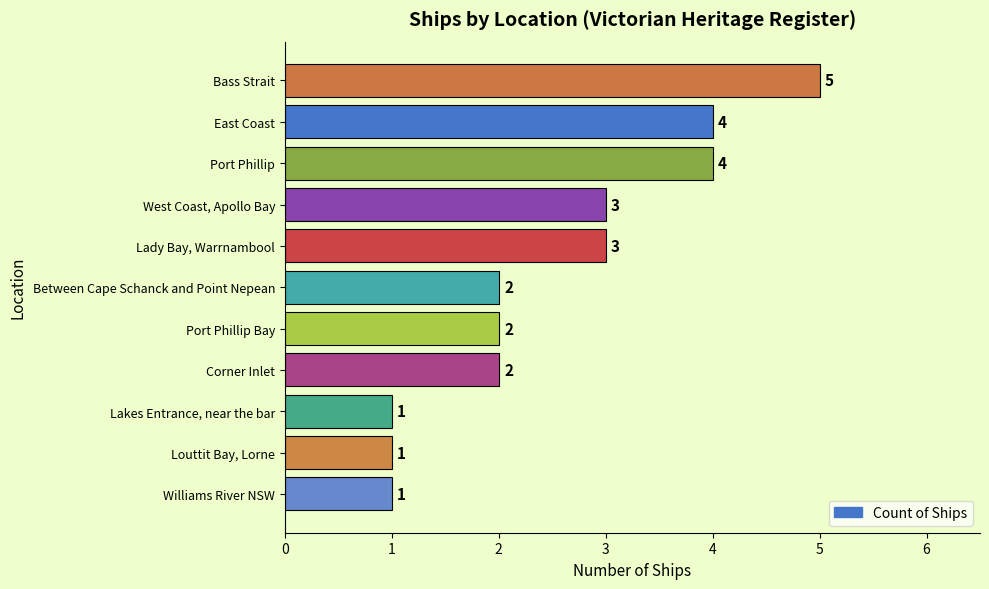

How many data points are less than 2?

3